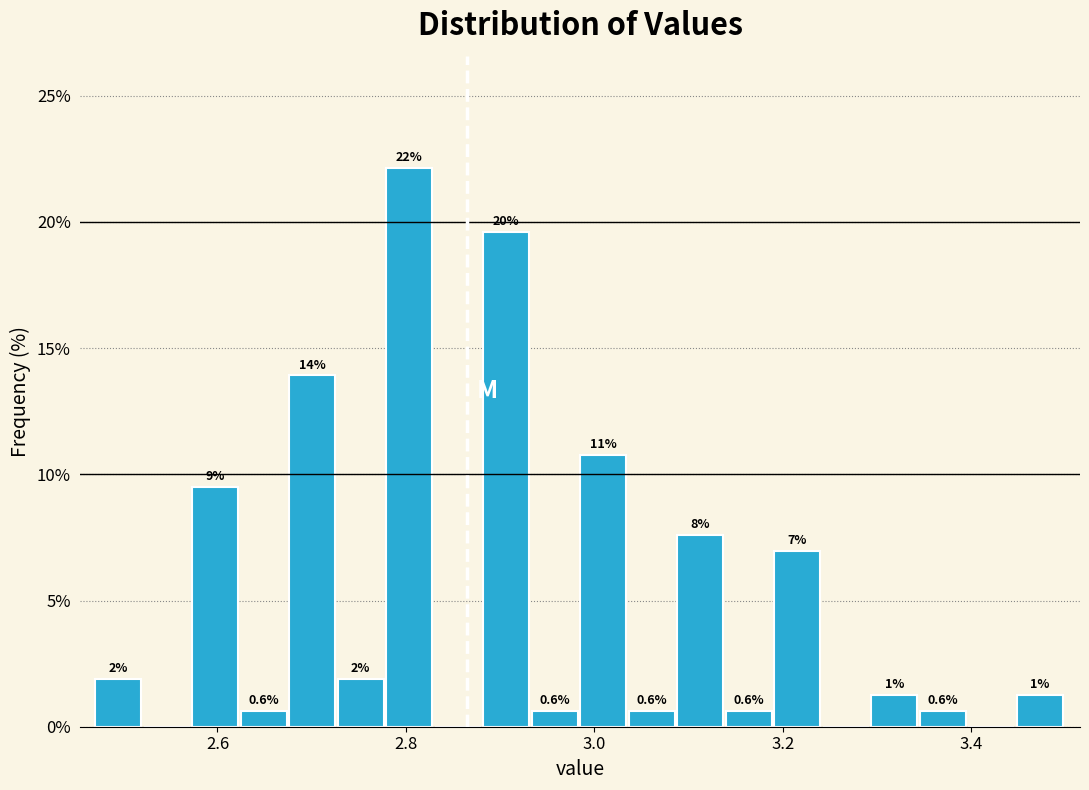

Read against the x-axis, roughly where is the centre of the tallest bar?

2.80